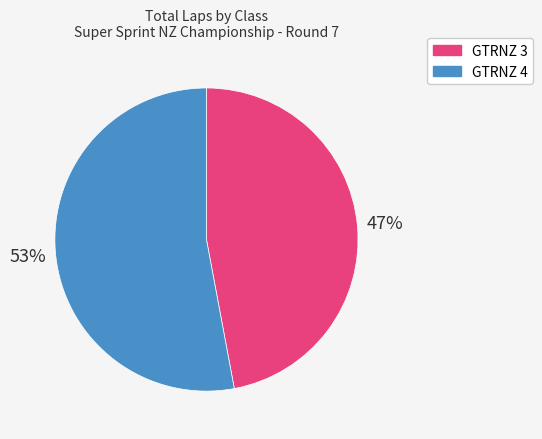

Is there any slice that represents more than half of the pie?

Yes